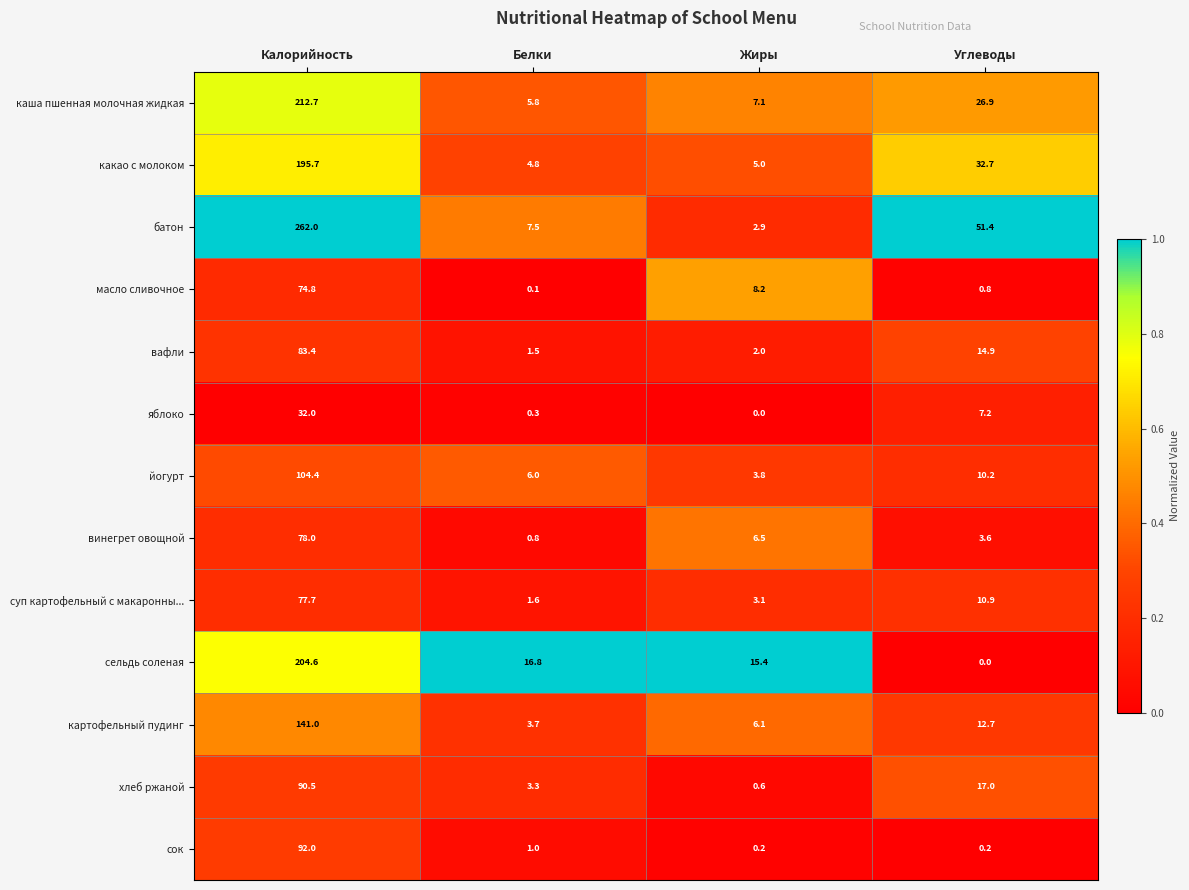

Which series has the largest range (max minus min)?

батон